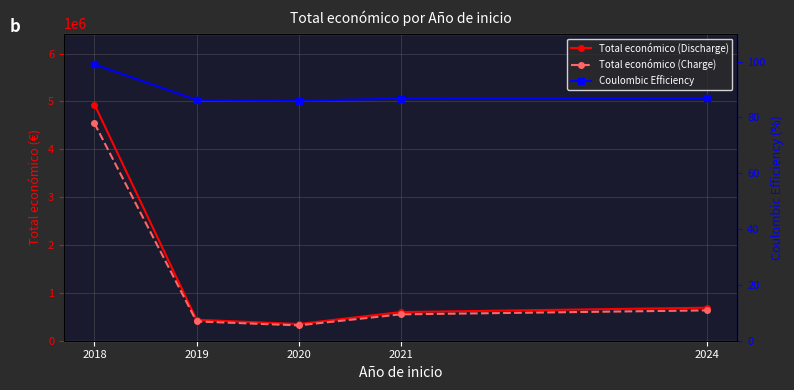

Reading left to right, extract all data points from this chart.

Total económico (Discharge): 2018=4936235.0	2019=437993.0	2020=348843.0	2021=598659.0	2024=689752.0
Total económico (Charge): 2018=4541336.2	2019=402953.6	2020=320935.6	2021=550766.3	2024=634571.8
Coulombic Efficiency: 2018=99.0	2019=86.2	2020=86.0	2021=86.7	2024=87.0